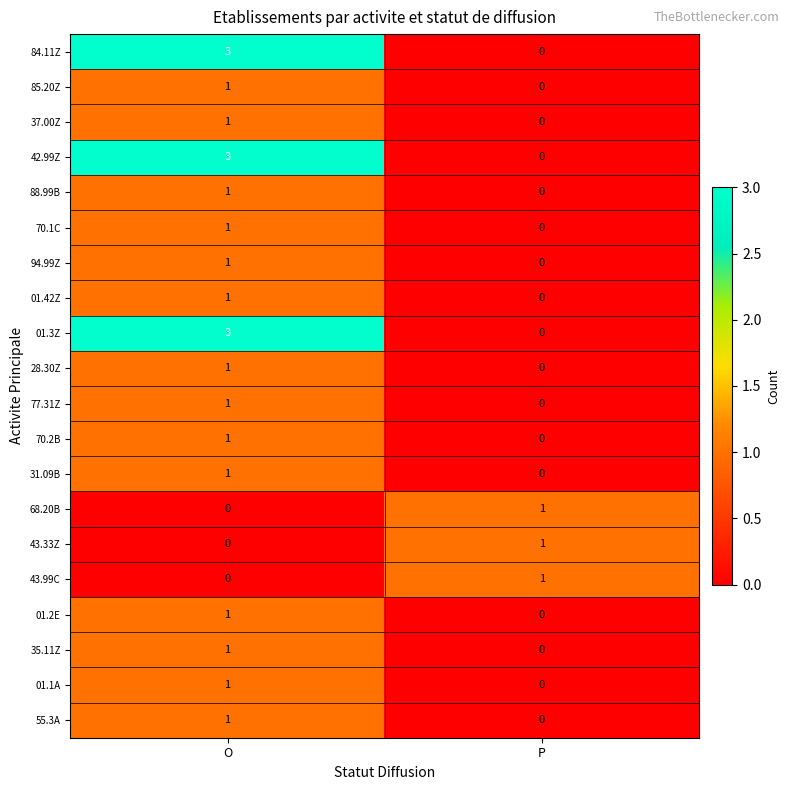

Where is 28.30Z nearest to the value 0?

P